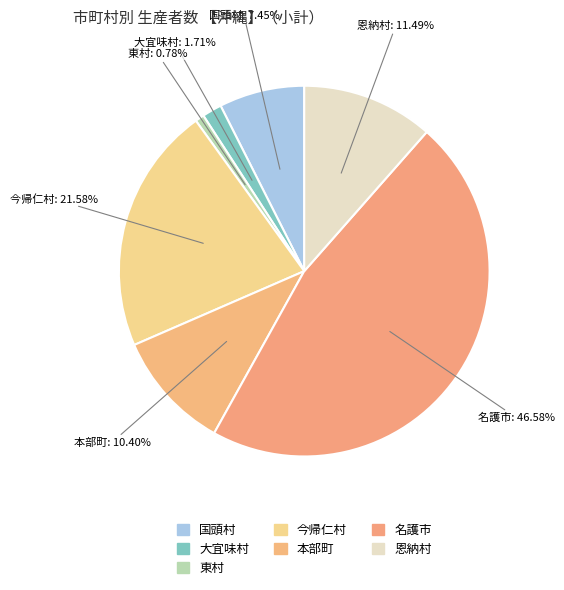

To the nearest percent, what is the average slice percentage?

14%